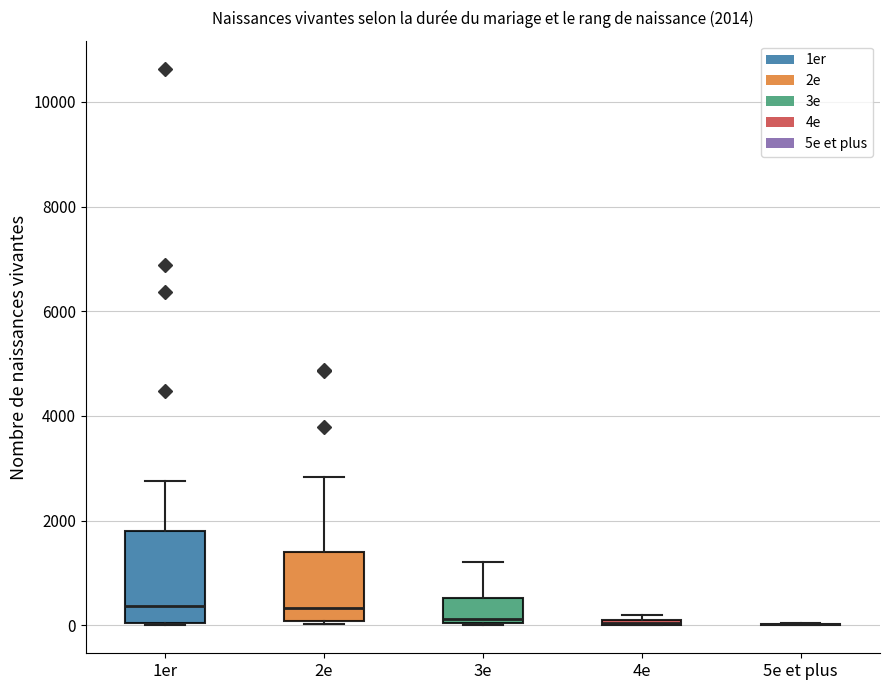

Comparing the boxes themselves (not the whiskers), which one is the tallest?

1er